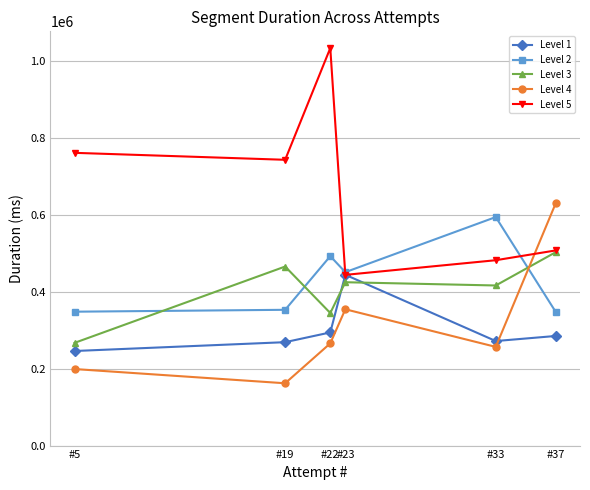

At which category does Level 4 reach its first local peak?

#23